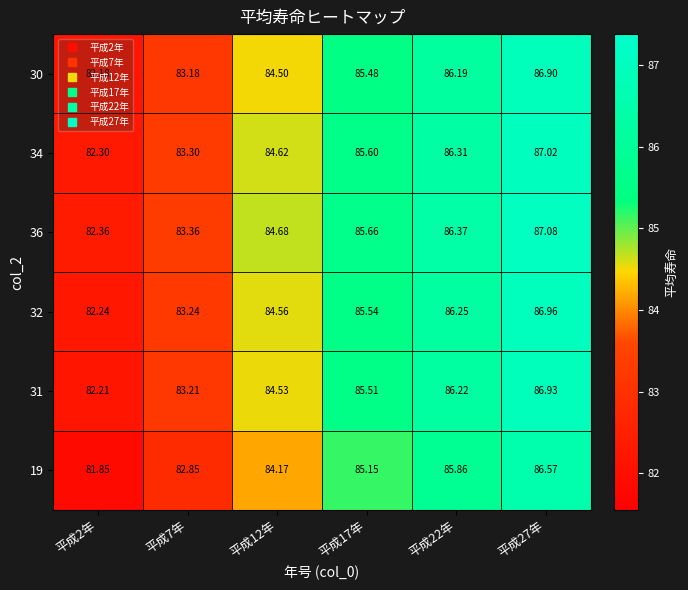

Is the value of 30 at 平成17年 greater than the value of 31 at 平成27年?

No